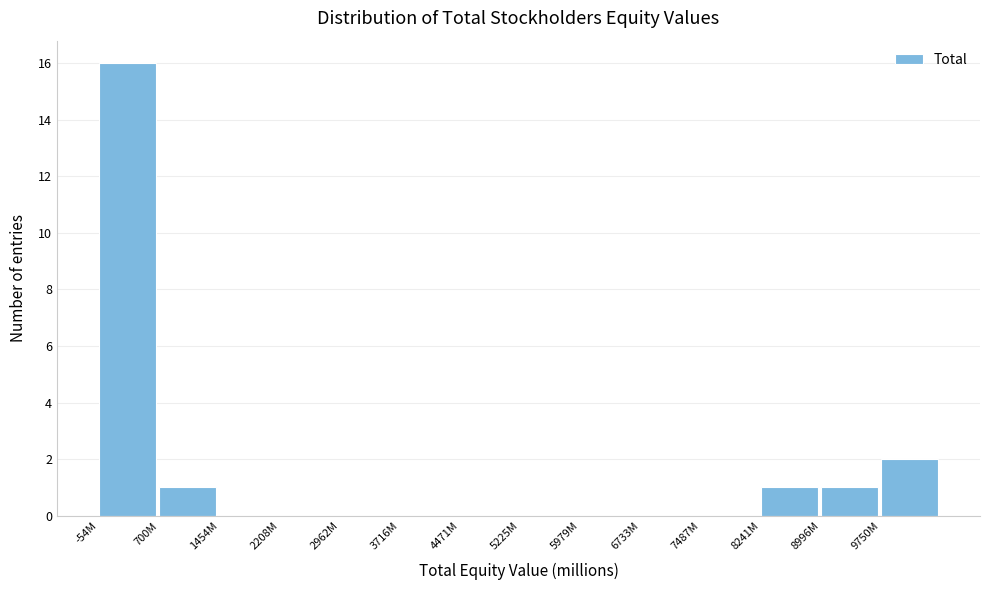

Reading right to left, what are all the values shown in this chart?

9750M=2	8996M=1	8241M=1	7487M=0	6733M=0	5979M=0	5225M=0	4471M=0	3716M=0	2962M=0	2208M=0	1454M=0	700M=1	-54M=16